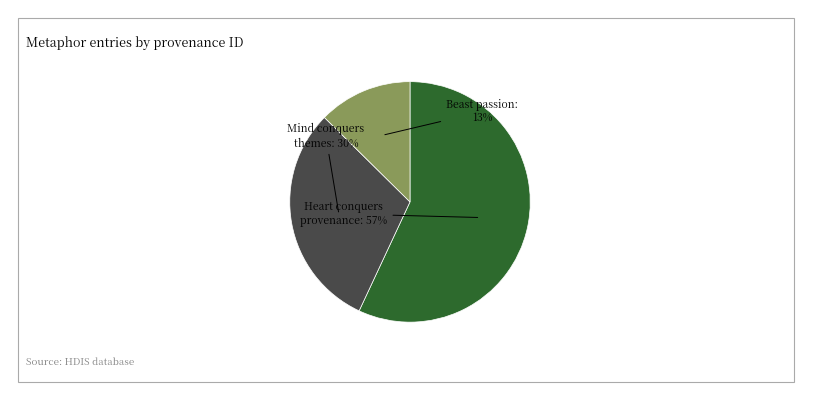

Is there any slice that represents more than half of the pie?

Yes